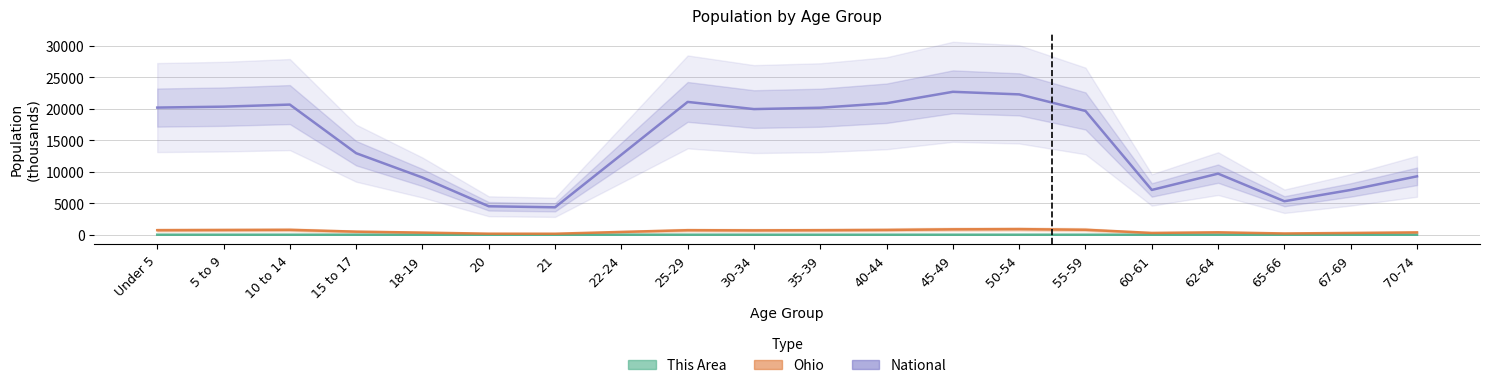

Between 10 to 14 and 40-44, which series saw the biggest shift?

National